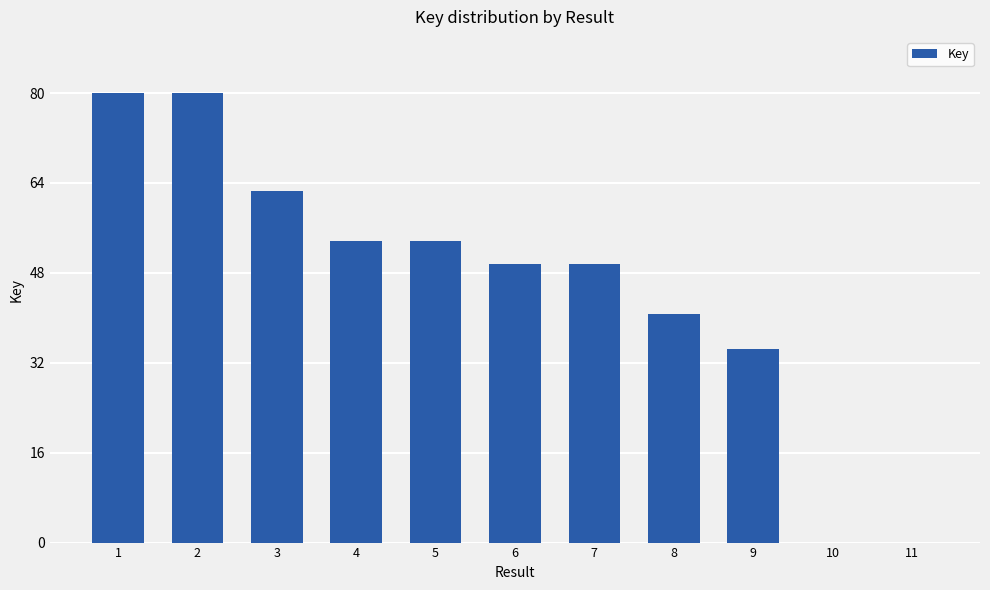

What is the ratio of the value at 5 to the value at 2?

0.7